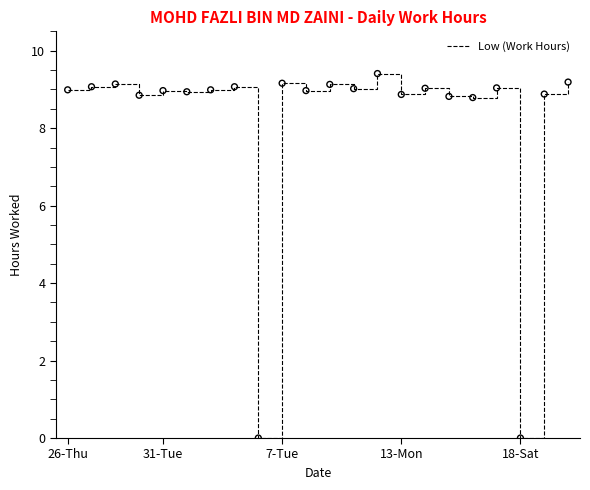

What is the difference between the maximum and minimum values?

9.4